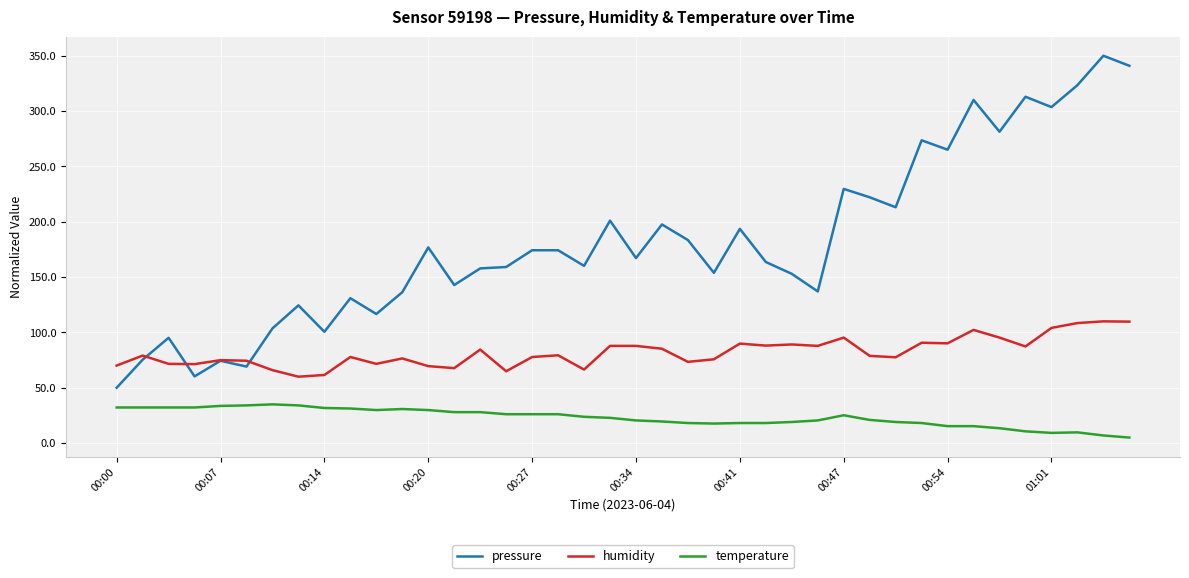

List the series in order of their overall mean, lowest first.

temperature, humidity, pressure